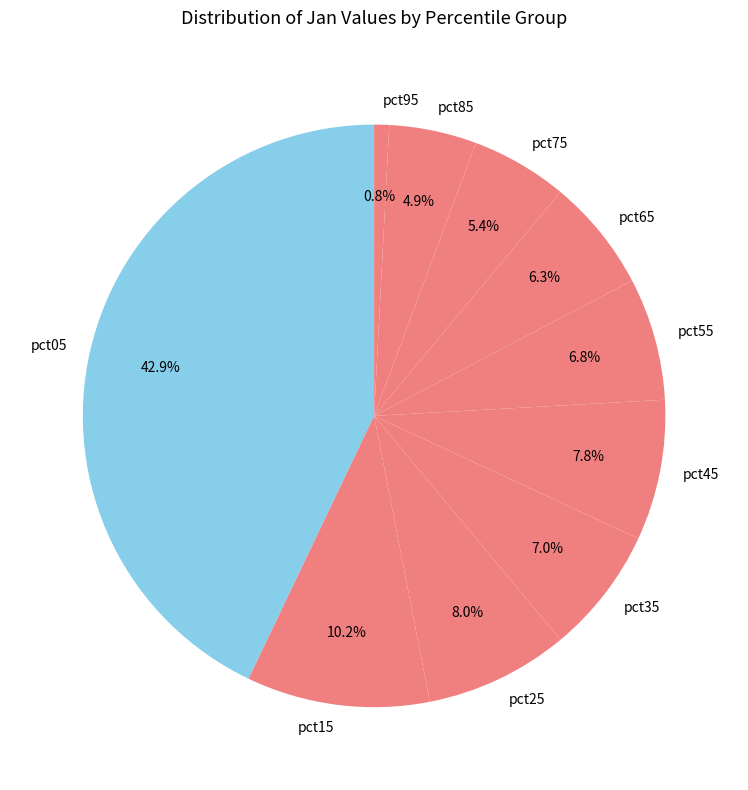

True or false: pct85 accounts for 5% of the total.

True